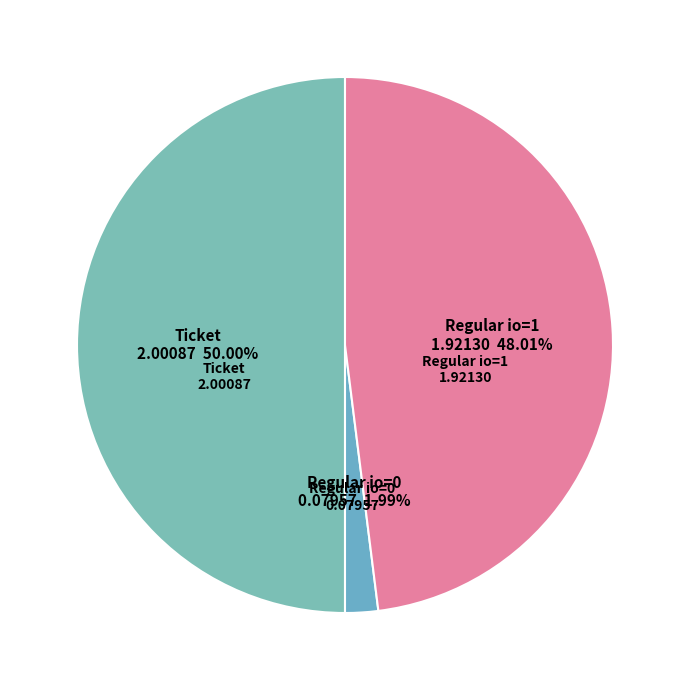

Which has a higher value, Regular io=0 or Regular io=1?

Regular io=1